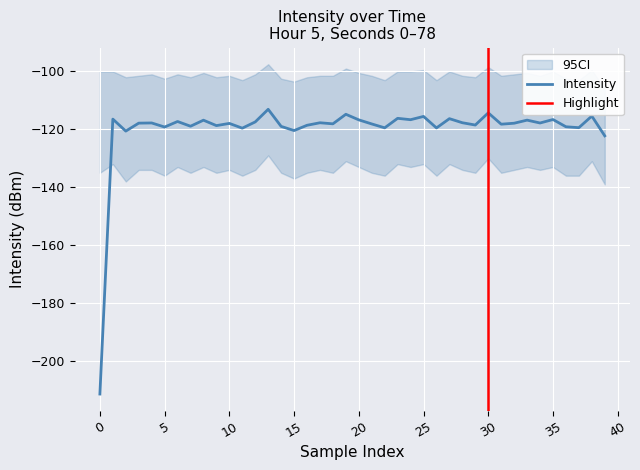

True or false: the data shows -168.1 at 31.

False